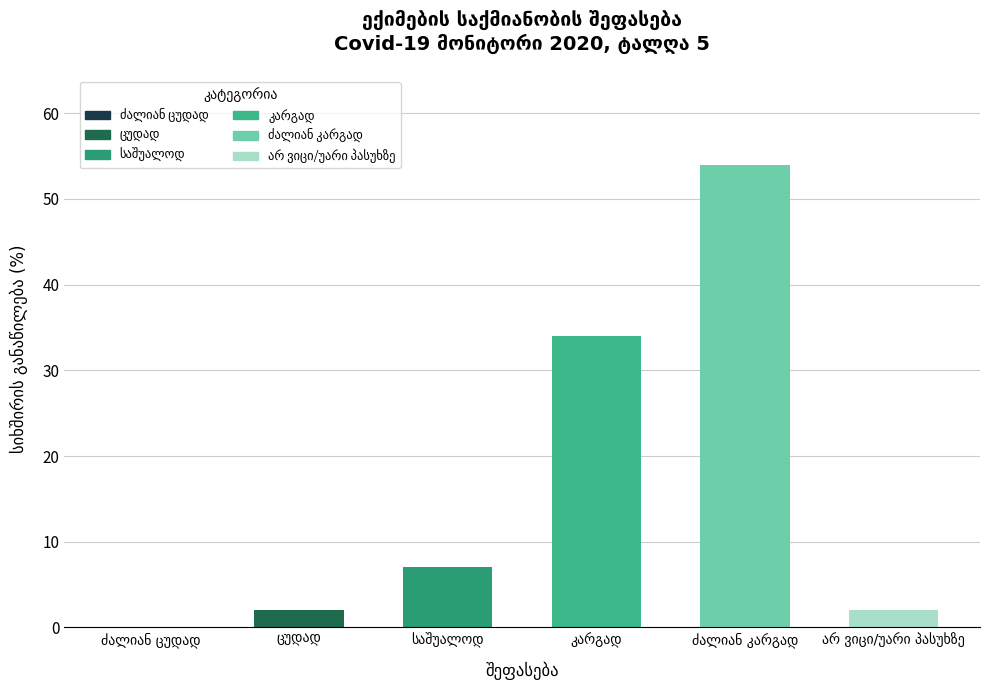

What is the sum of all values?

99